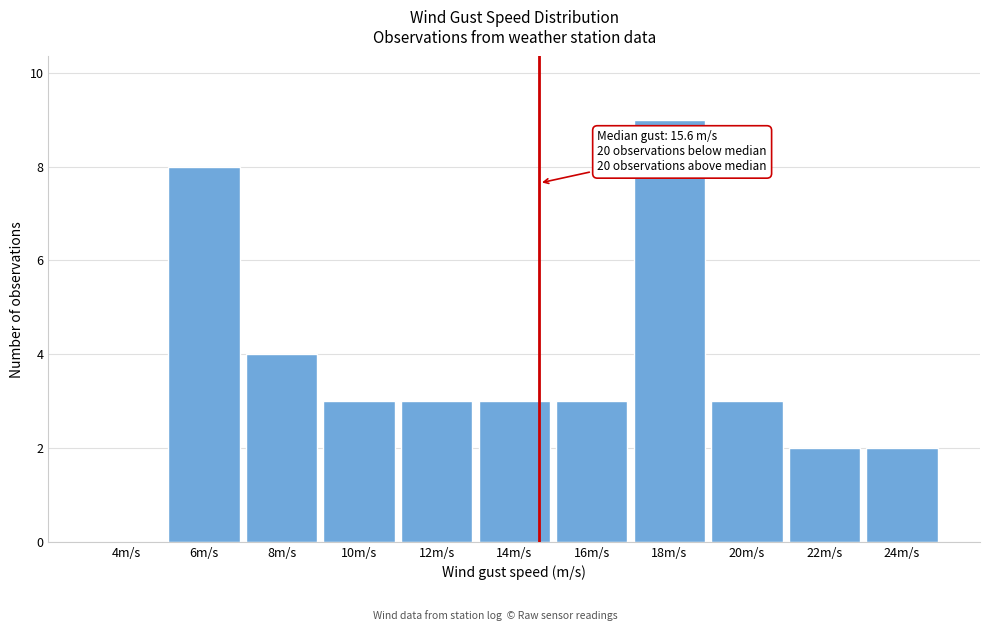

Reading left to right, what are all the values shown in this chart?

4m/s=0	6m/s=8	8m/s=4	10m/s=3	12m/s=3	14m/s=3	16m/s=3	18m/s=9	20m/s=3	22m/s=2	24m/s=2